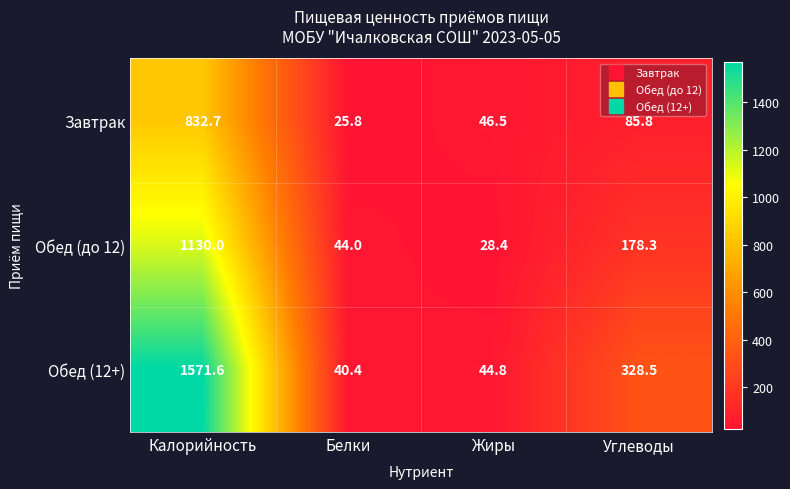

The Обед (12+) series shows 61.6 at Белки. True or false?

False